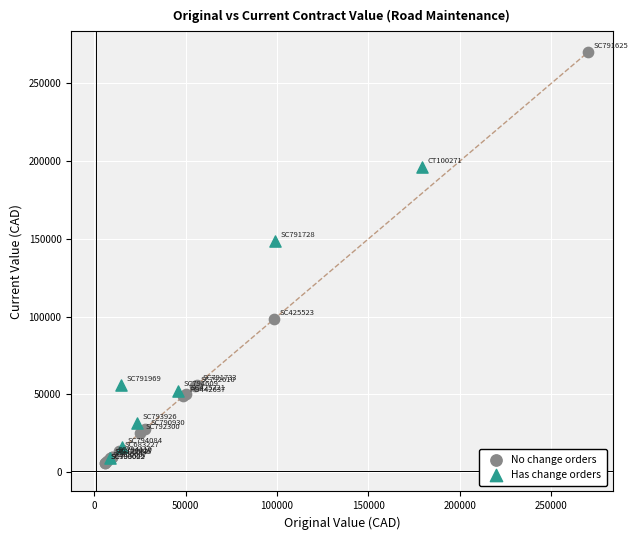

Which series contains the highest Y value?

No change orders